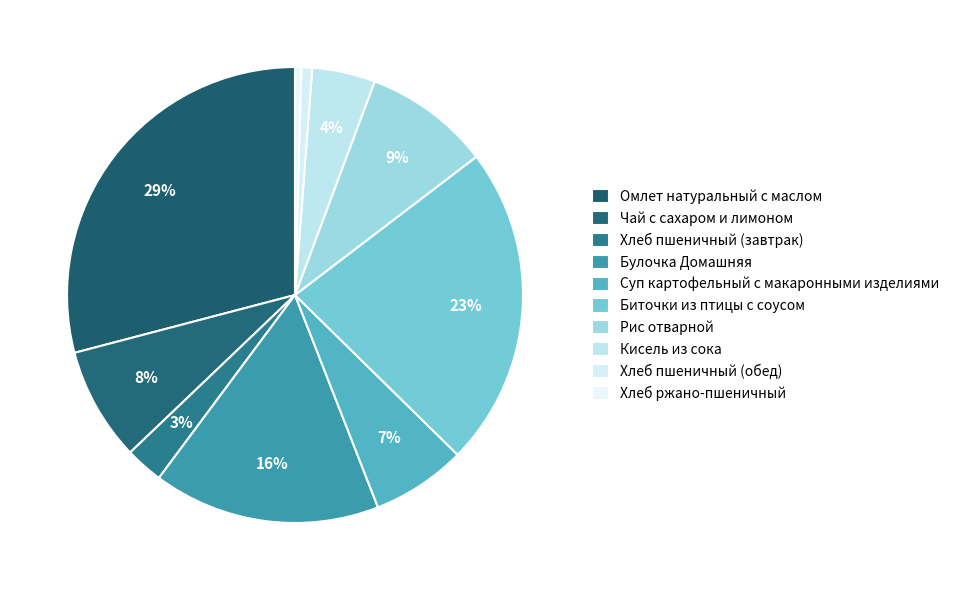

Which slice is the smallest?

Хлеб ржано-пшеничный